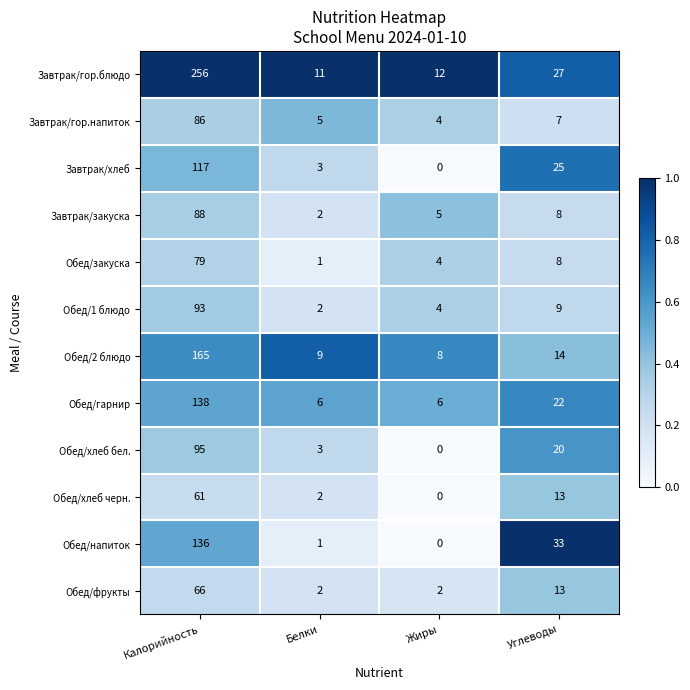

True or false: Обед/фрукты has a value of 2 at Жиры.

True